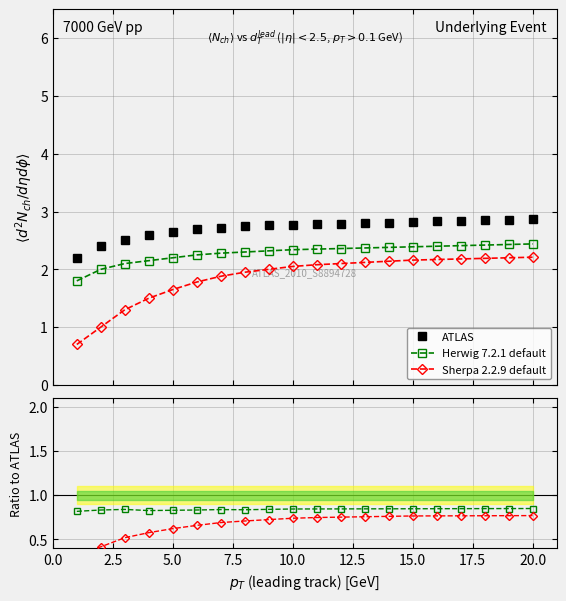

How many lines are shown in the chart?

3